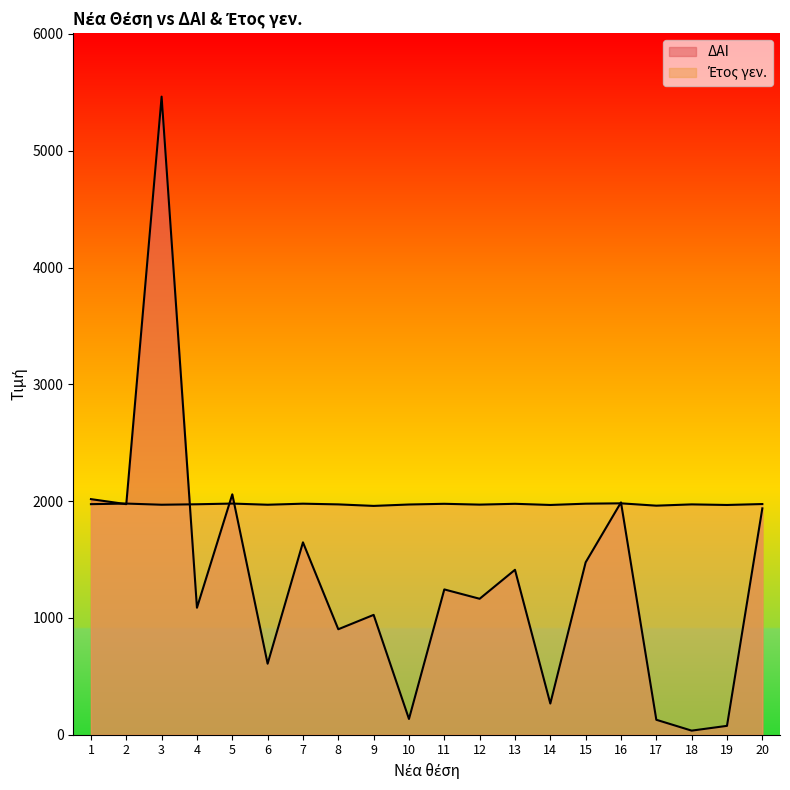

What is the sum of all ΔΑΙ values?

26647